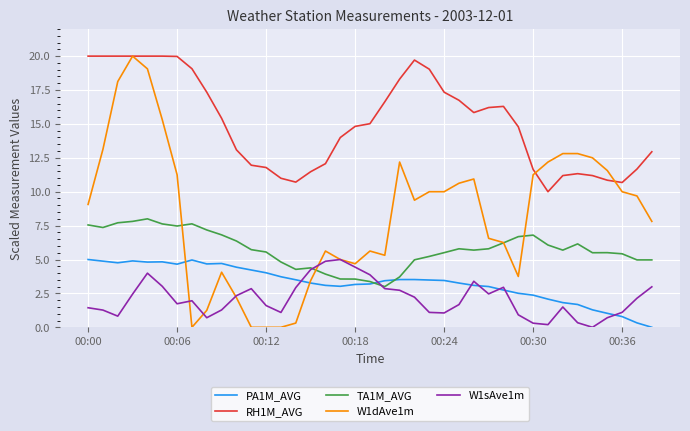

What is the highest value of the PA1M_AVG series?

5.0